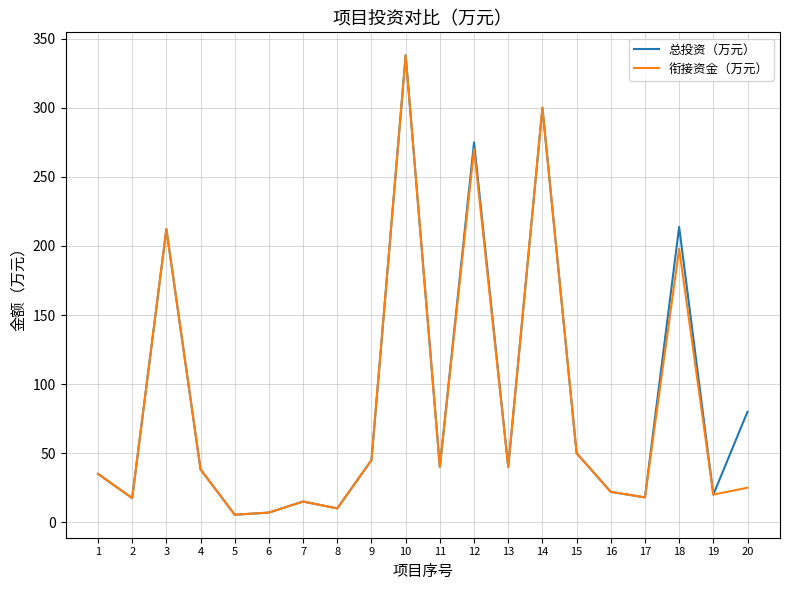

What is the difference between the maximum and minimum values in the 衔接资金（万元） series?

332.6